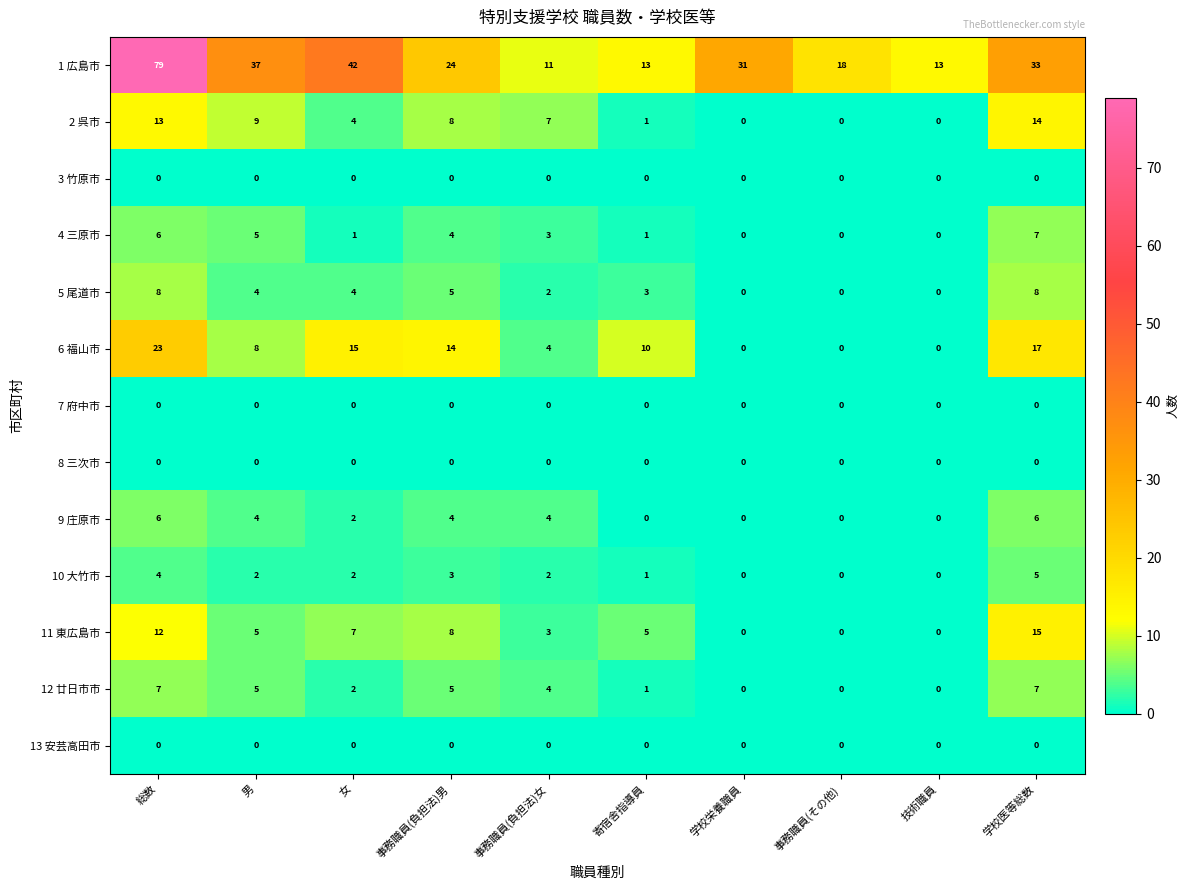

True or false: 10 大竹市 has a value of 0 at 技術職員.

True